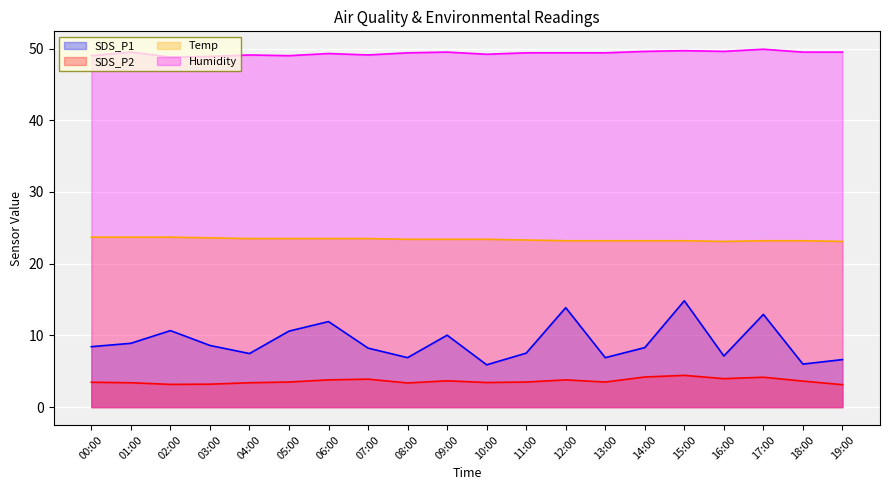

At how many categories does at least one series exceed 5?

20